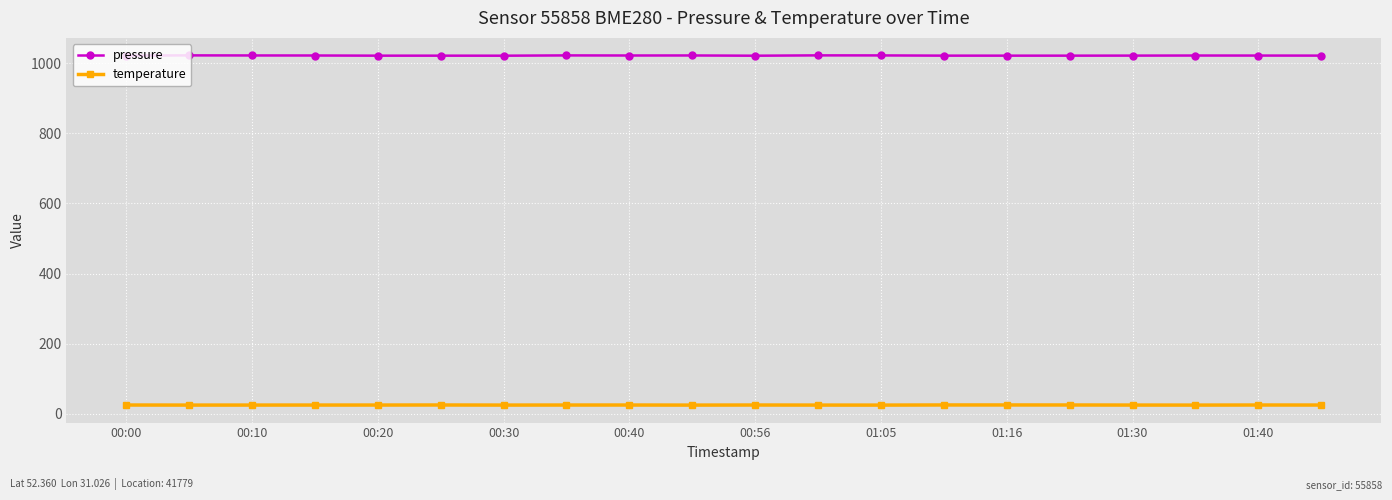

What is the highest value of the temperature series?

25.3